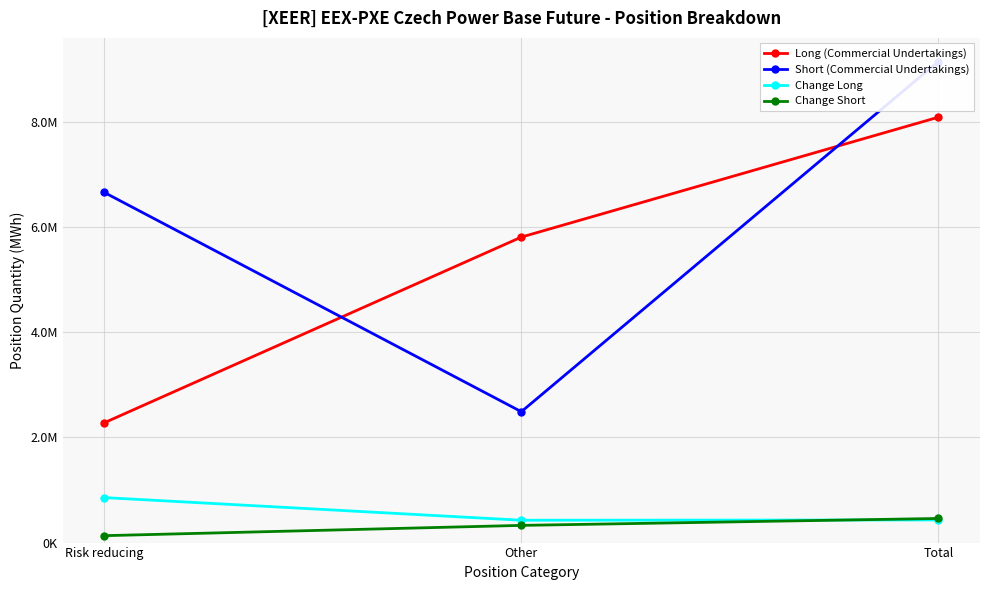

How many lines are shown in the chart?

4